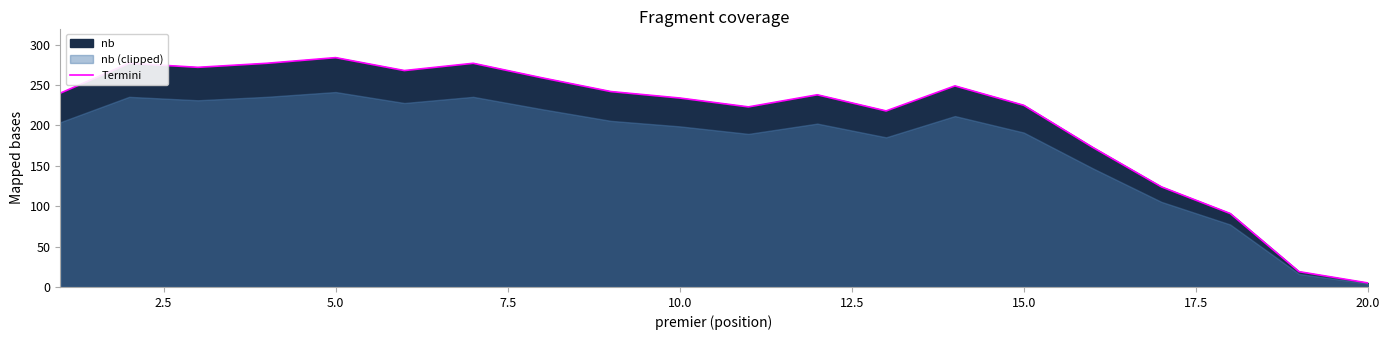

What is the highest value of the Termini series?

284